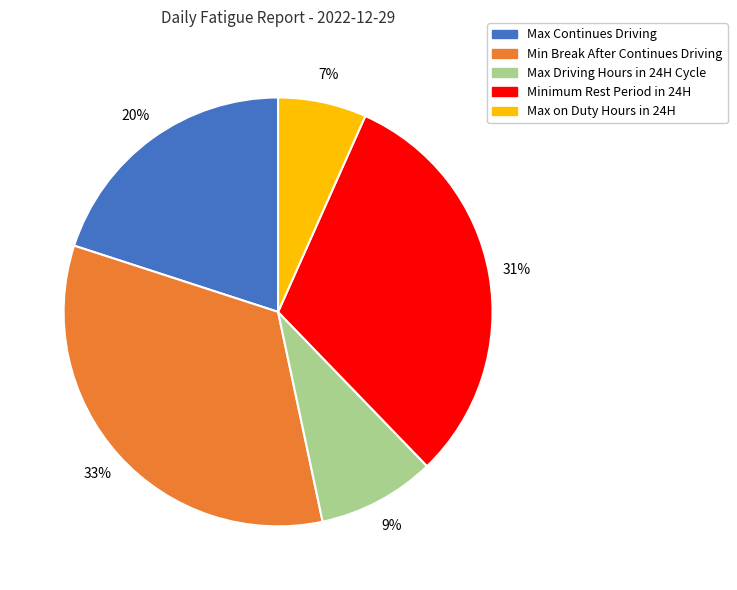

Does any single category account for the majority?

No